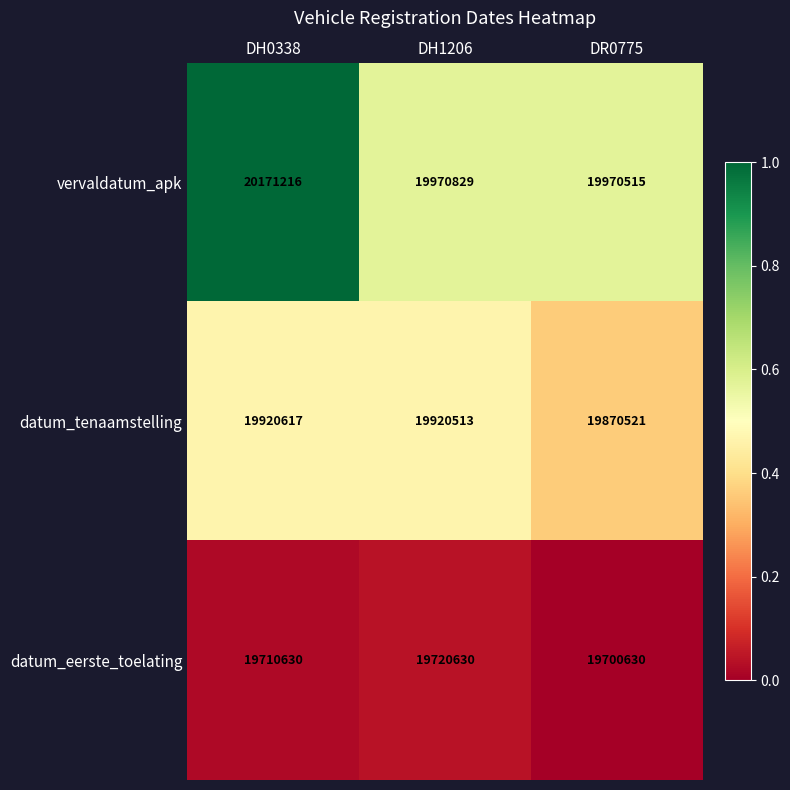

Is the value of datum_tenaamstelling at DR0775 greater than the value of vervaldatum_apk at DH0338?

No